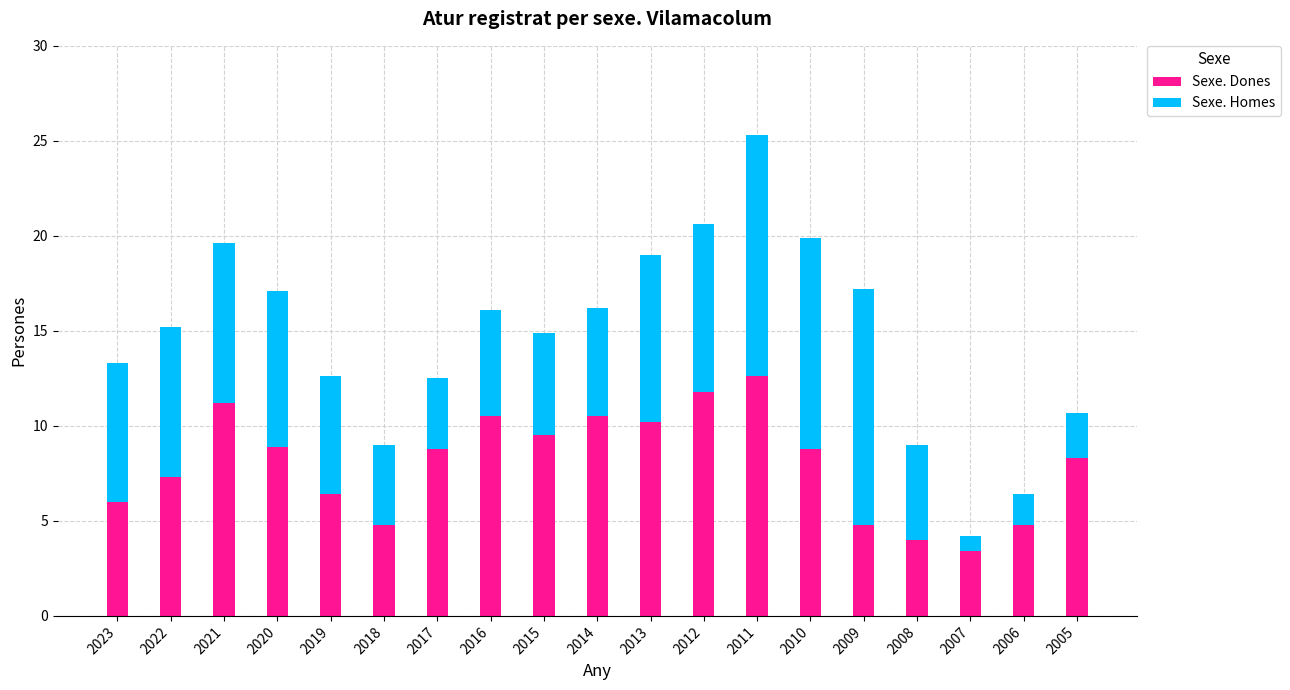

At which category is the sum across all series the highest?

2011